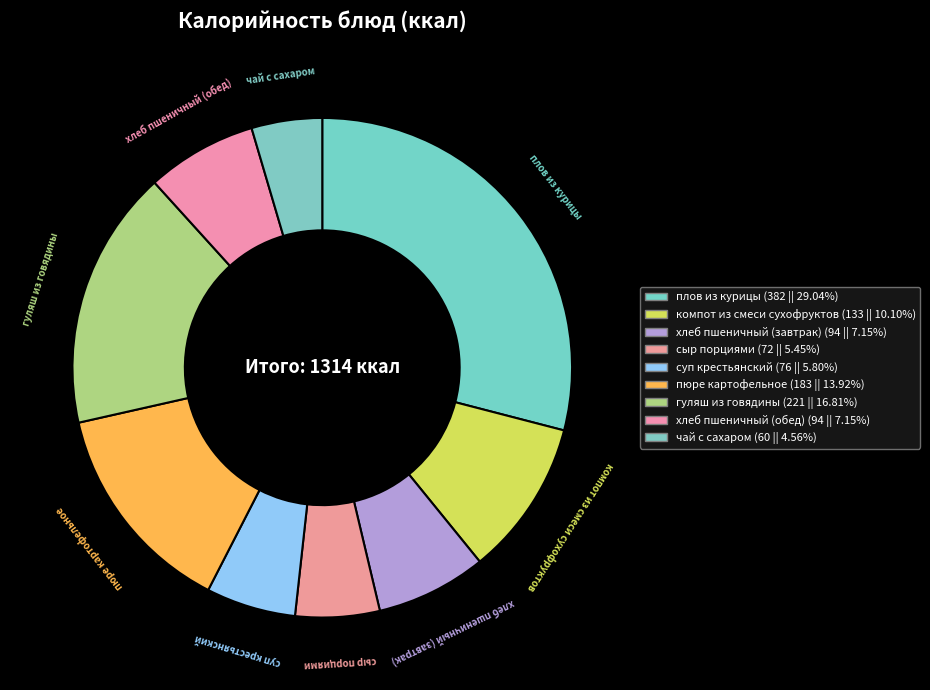

How much of the chart is everything except хлеб пшеничный (обед)?

92.8%